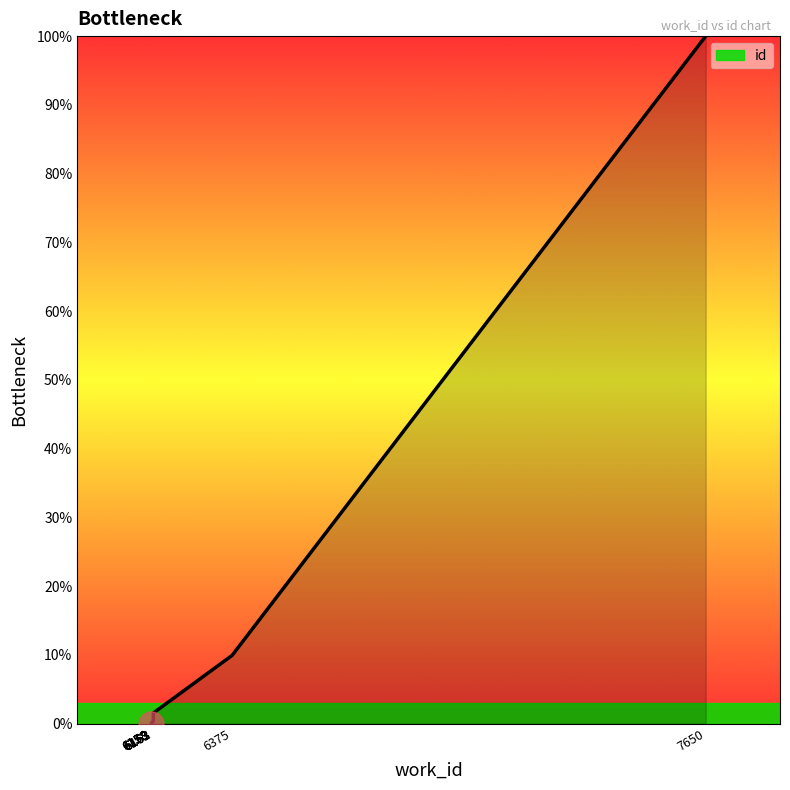

What is the sum of the values at 6375 and 6162?

10.2